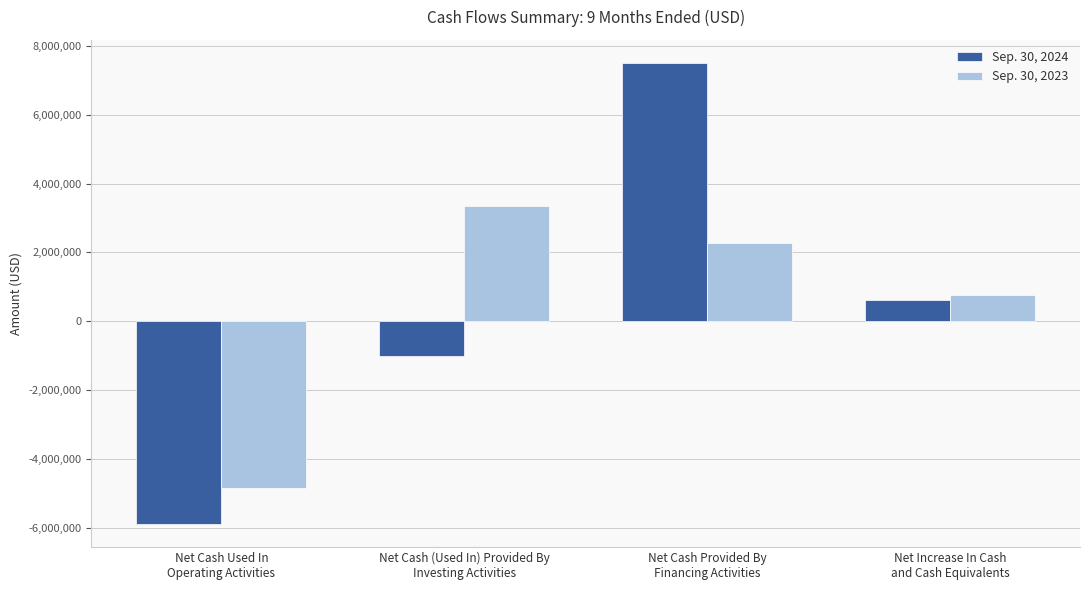

Read the Sep. 30, 2023 value at Net Cash (Used In) Provided By
Investing Activities, to the nearest 50.

3336850